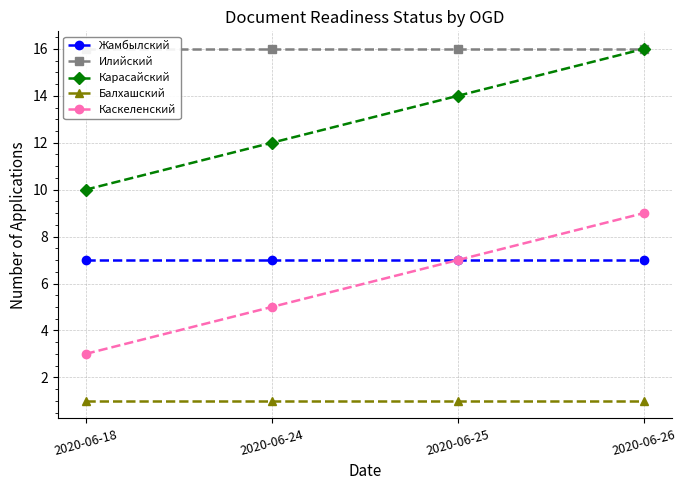

True or false: Илийский has more than 2 interior local peaks.

False